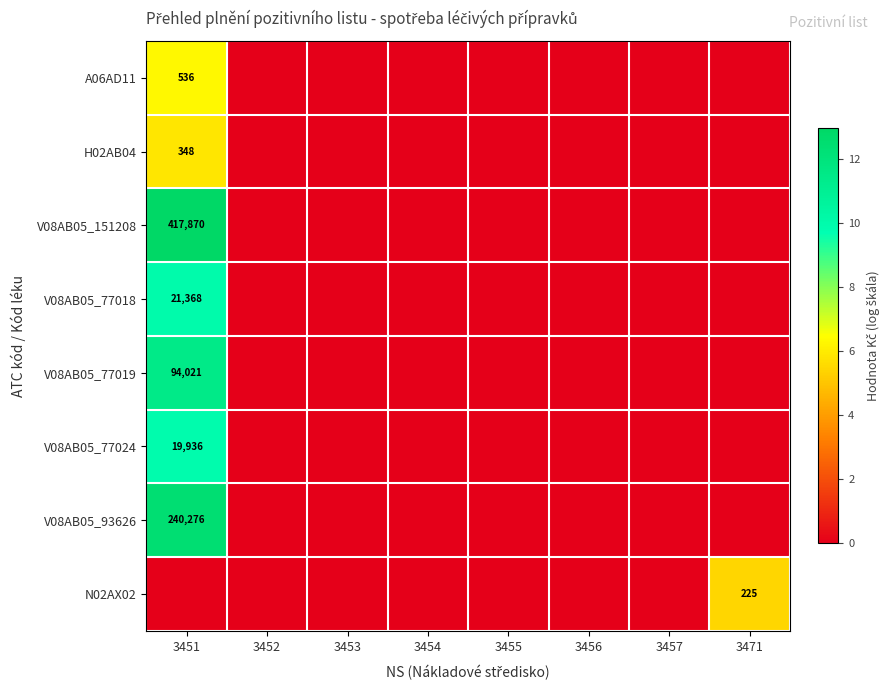

Is it true that V08AB05_77018 equals 21368 at 3451?

True